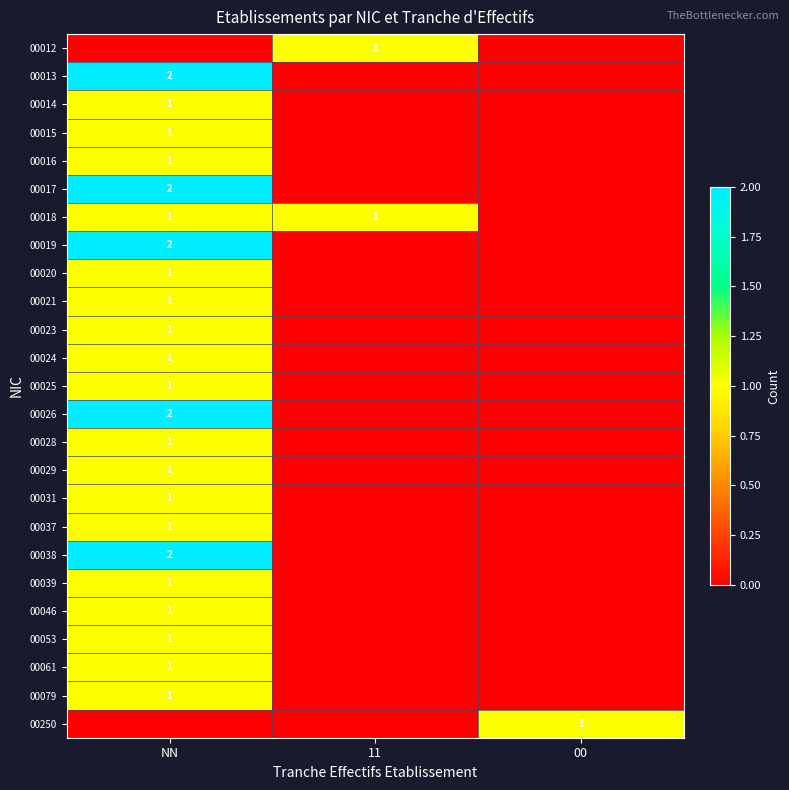

Is it true that 00028 equals 0 at NN?

False